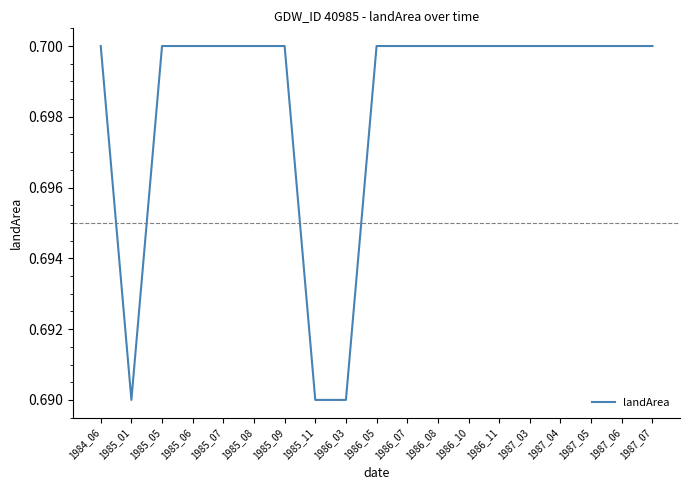

How many categories are shown in the chart?

19